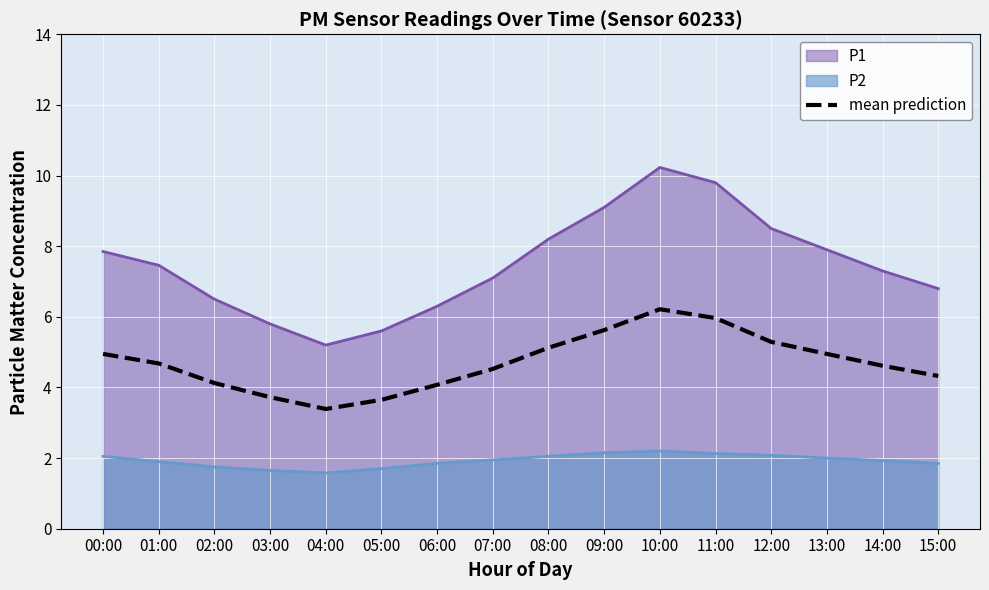

Does the chart display data point markers on the line(s)?

No